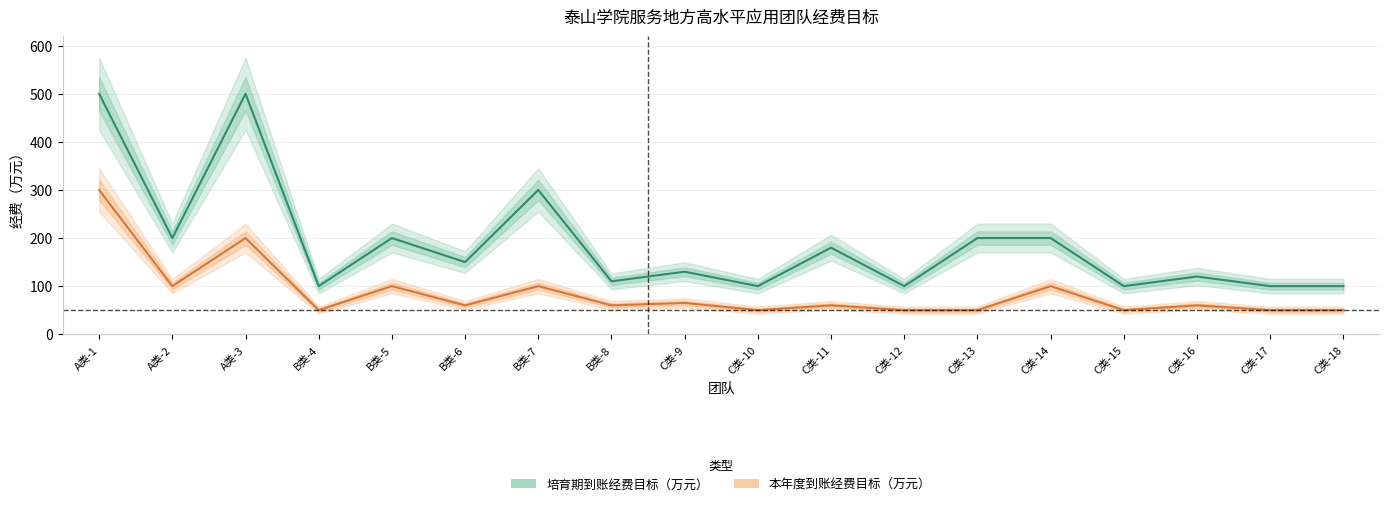

How many categories are shown in the chart?

18